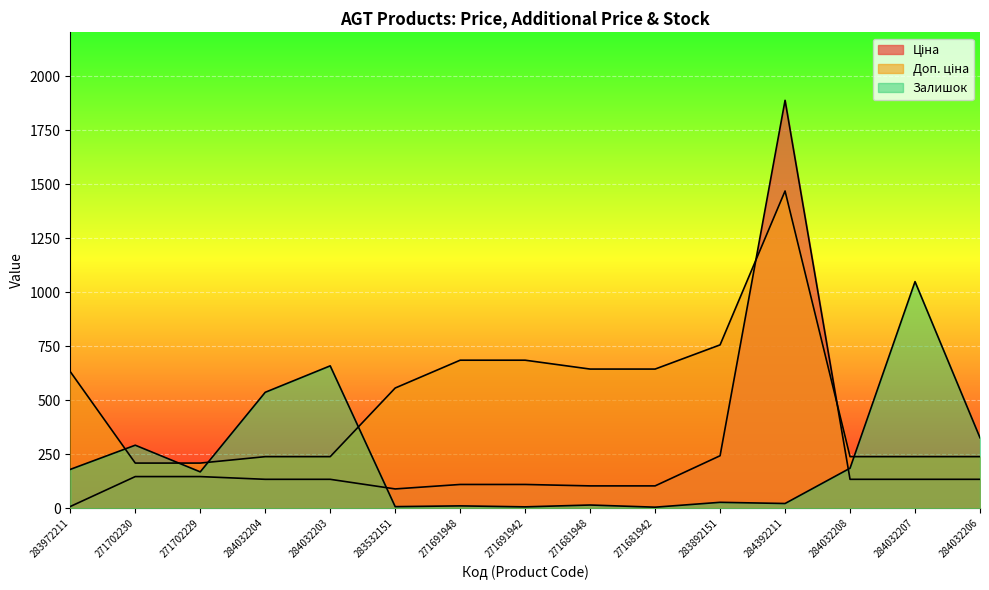

What value does the Ціна series have at 284032207?

134.0